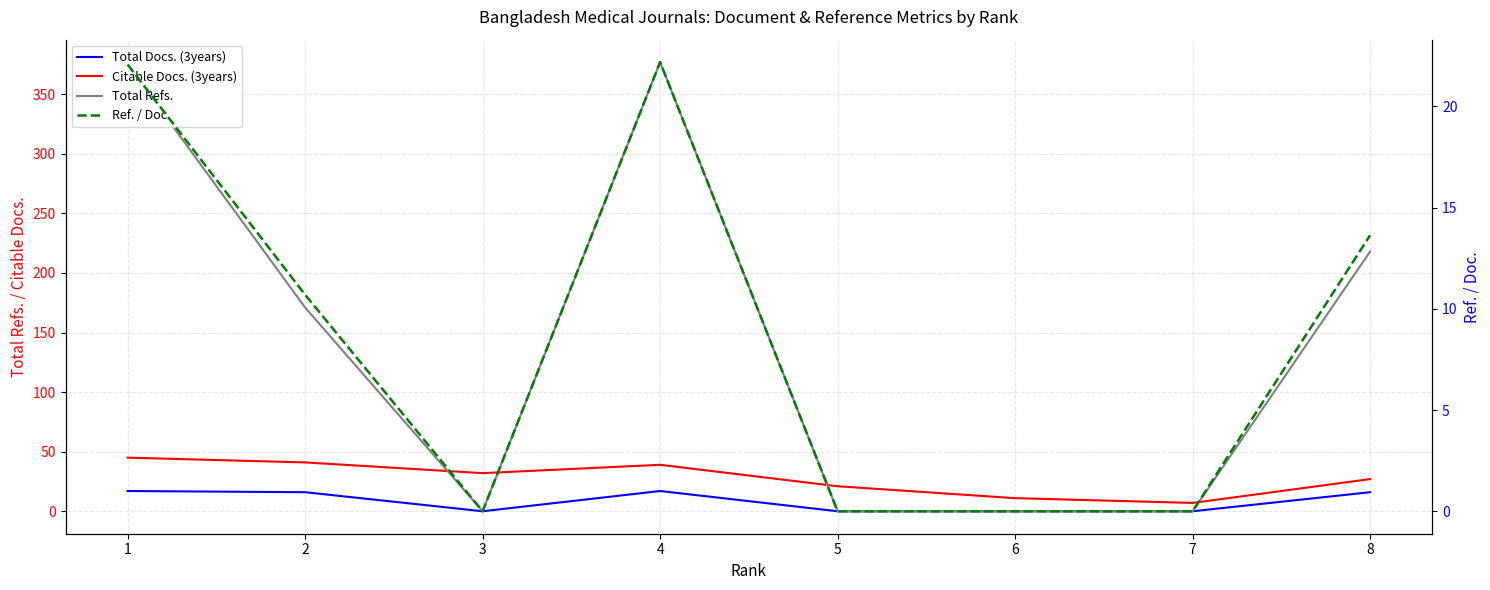

At which category does the chart reach its minimum across all series?

3